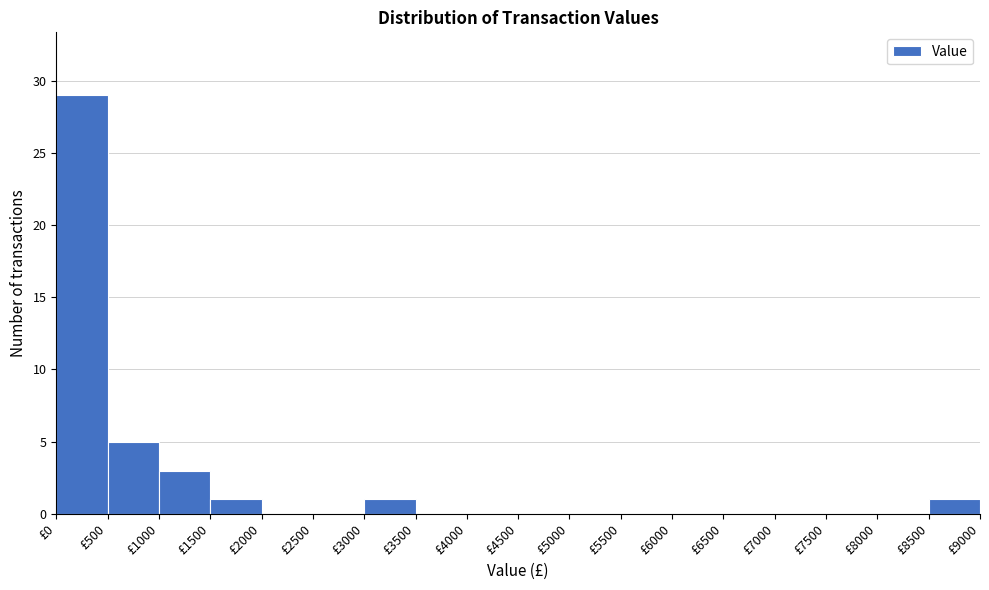

Reading left to right, transcribe this chart: for each bar, give the range it covers on the x-axis and its height. The values are not printed on the chart, so give them approximately, as read against the axis.

0 to 500: 29
500 to 1000: 5
1000 to 1500: 3
1500 to 2000: 1
2000 to 2500: 0
2500 to 3000: 0
3000 to 3500: 1
3500 to 4000: 0
4000 to 4500: 0
4500 to 5000: 0
5000 to 5500: 0
5500 to 6000: 0
6000 to 6500: 0
6500 to 7000: 0
7000 to 7500: 0
7500 to 8000: 0
8000 to 8500: 0
8500 to 9000: 1